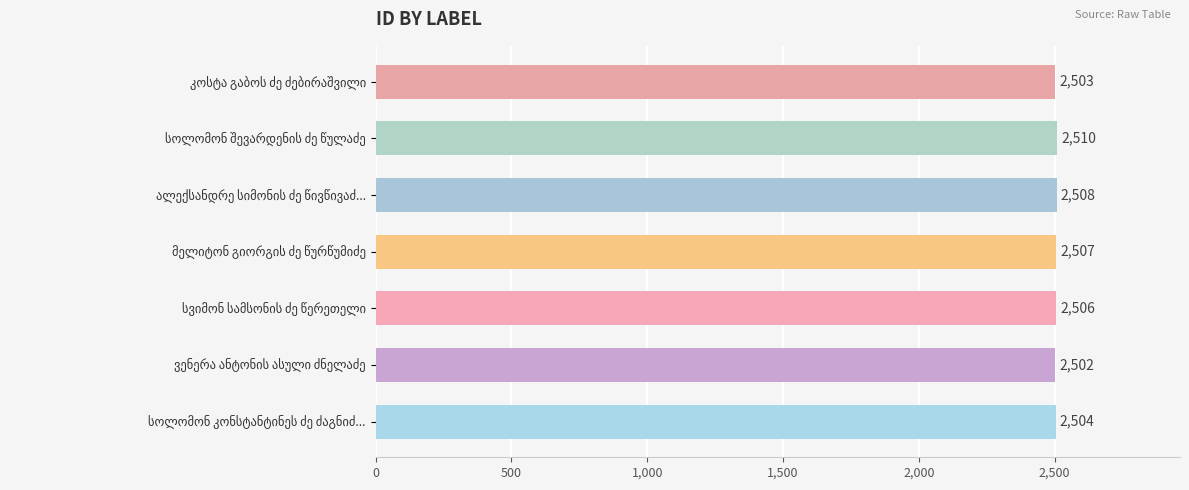

What is the minimum value shown in the chart?

2502